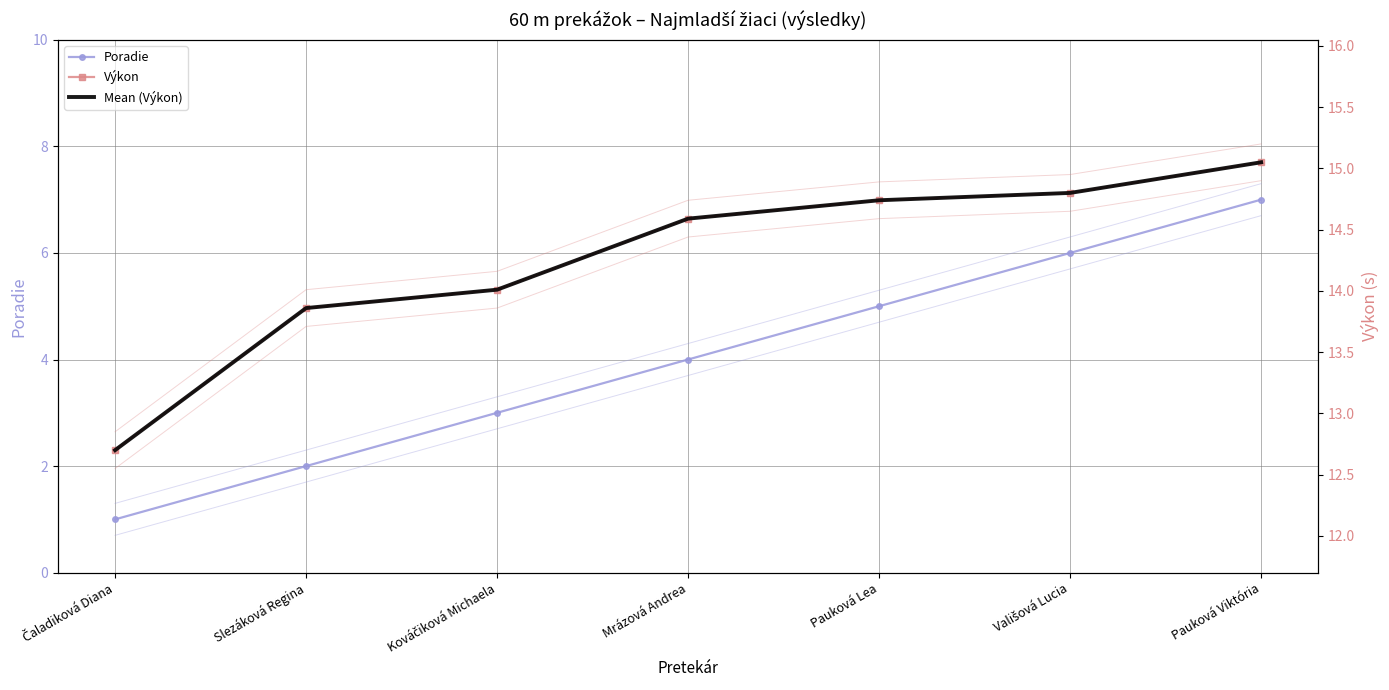

True or false: Poradie and Výkon cross at least once.

False